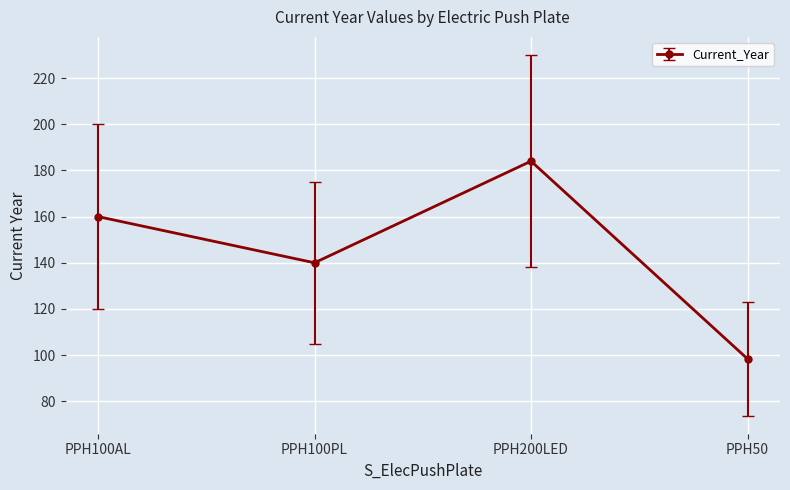

Rank the categories by value from lowest to highest.

PPH50, PPH100PL, PPH100AL, PPH200LED